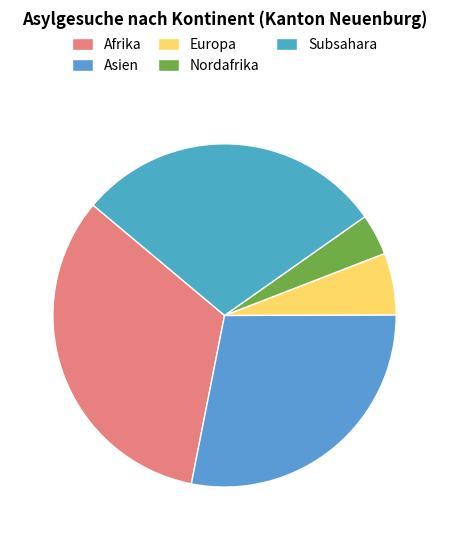

Is there any slice that represents more than half of the pie?

No